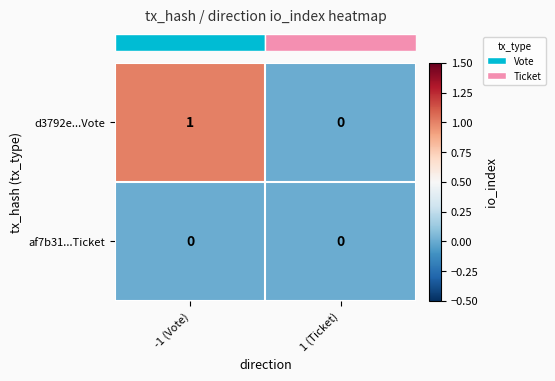

Which series has the widest spread of values?

d3792e...Vote